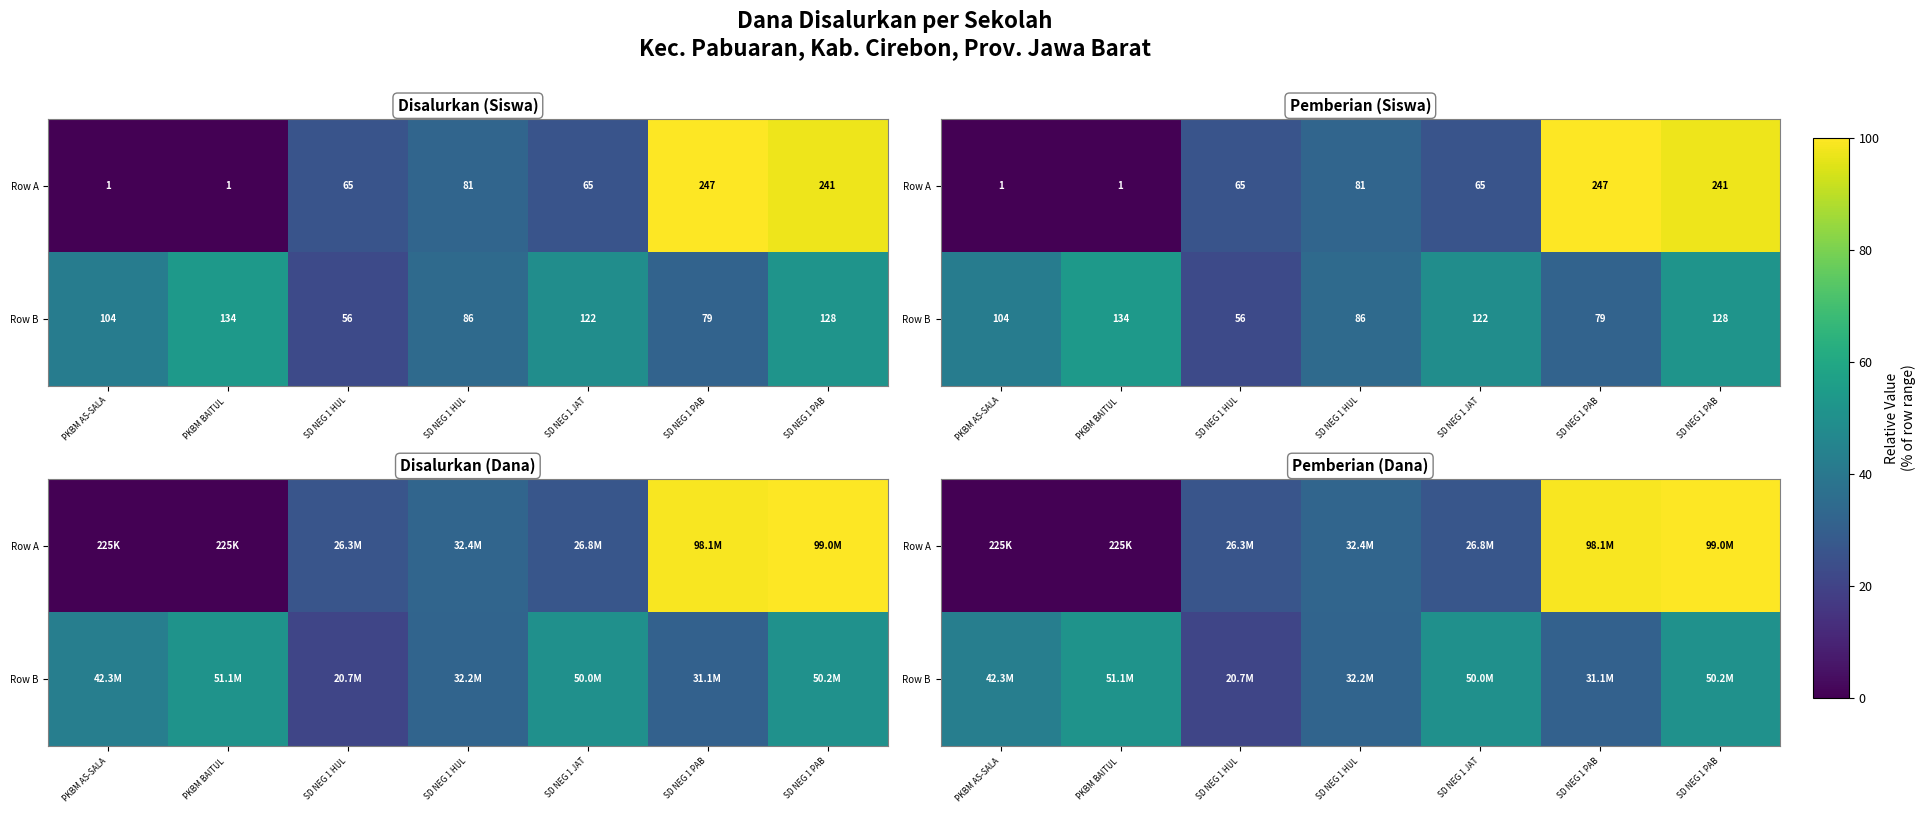

The value of Row B at PKBM BAITUL is 90.7. True or false?

False